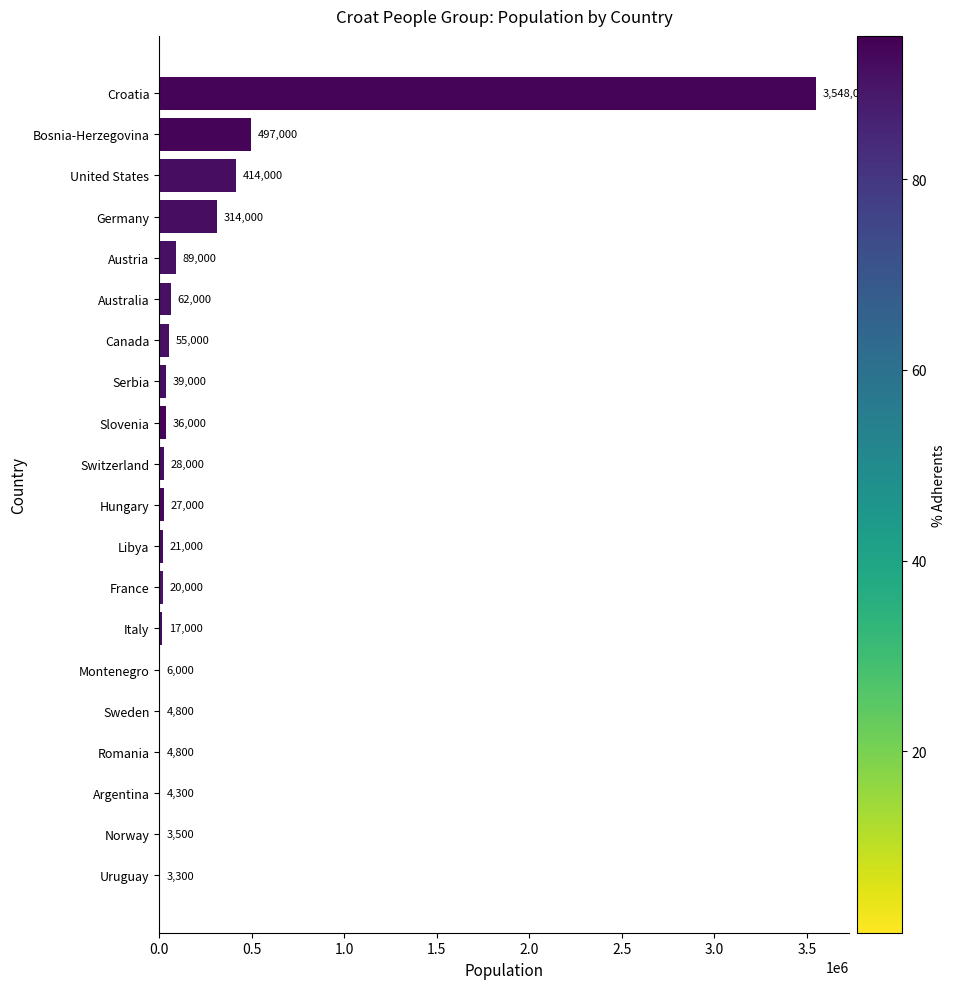

What is the greatest value displayed?

3548000